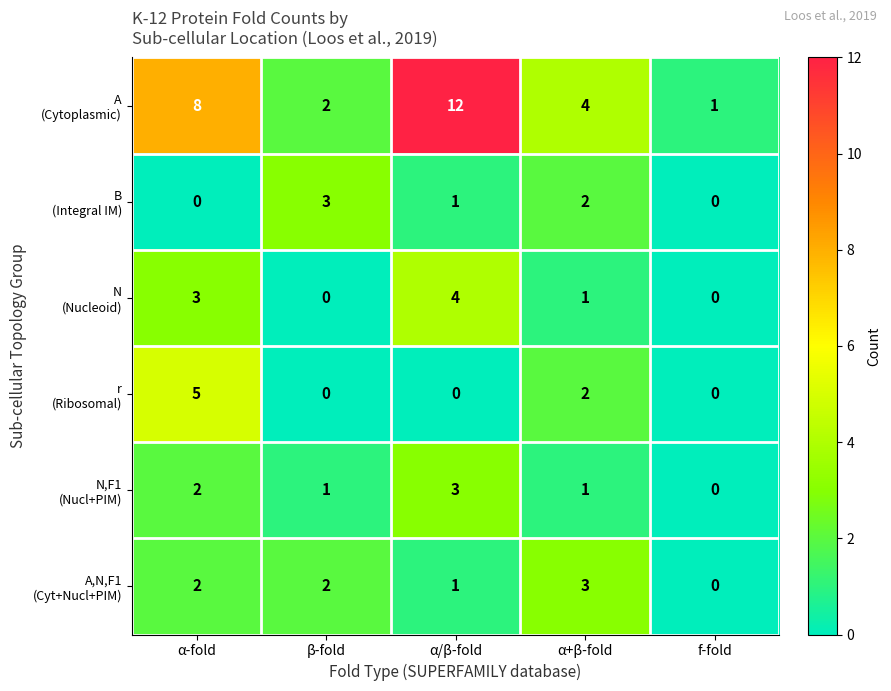

At which category is the sum across all series the highest?

α/β-fold